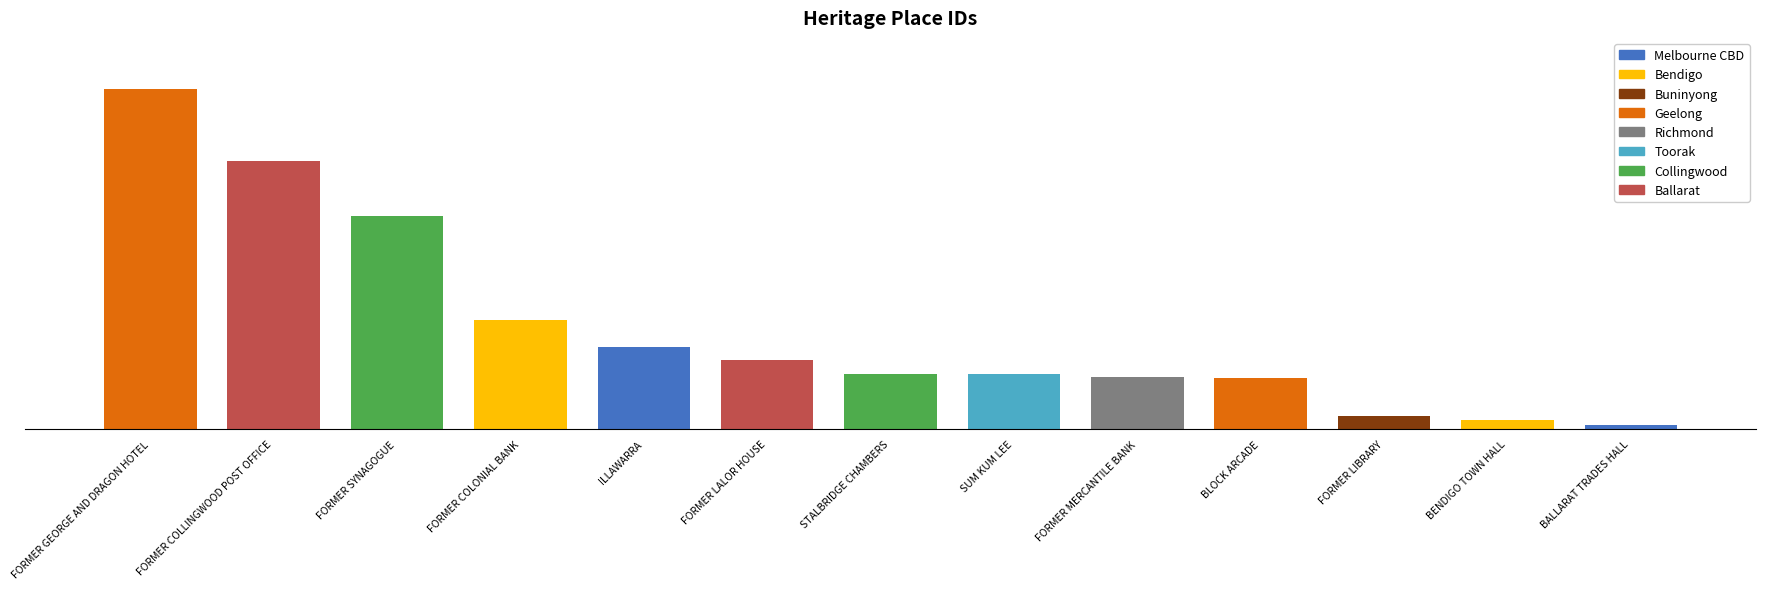

What is the sum of all values?

18702